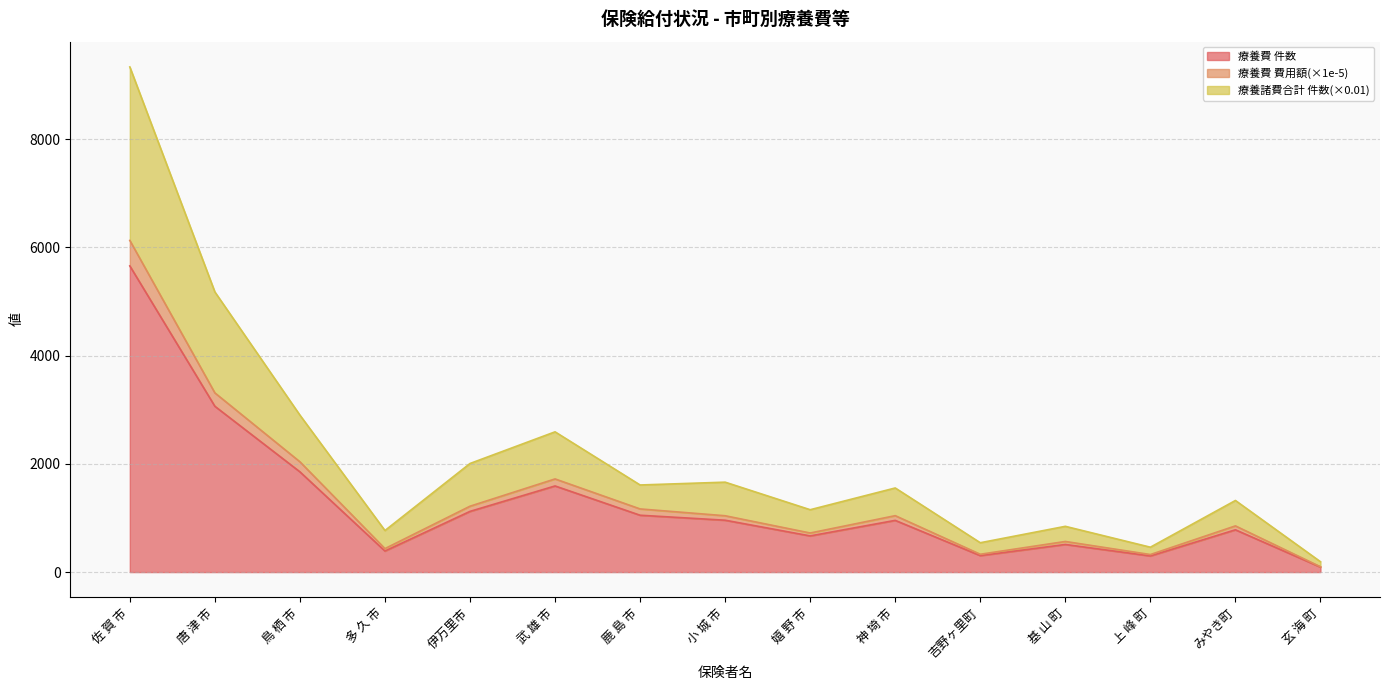

How many lines are shown in the chart?

3